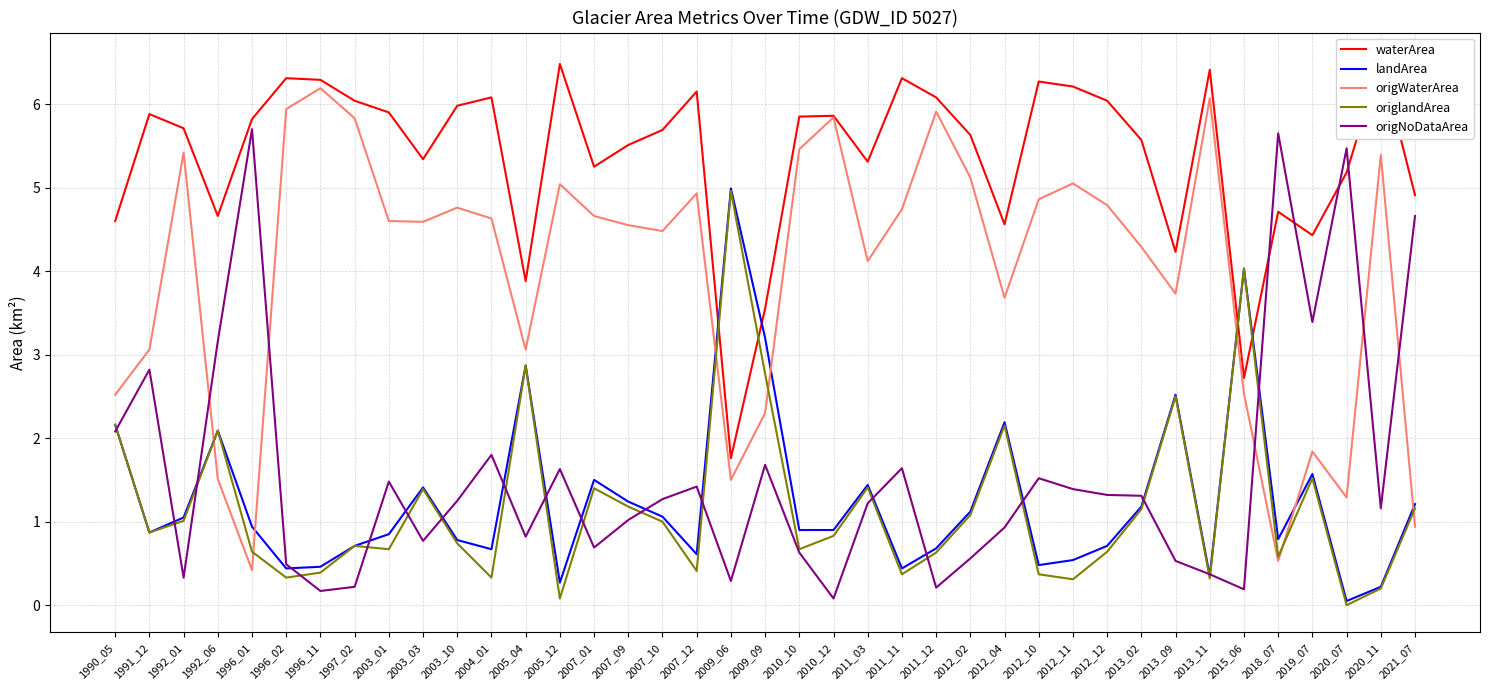

At which category does waterArea reach its first local valley?

1992_06